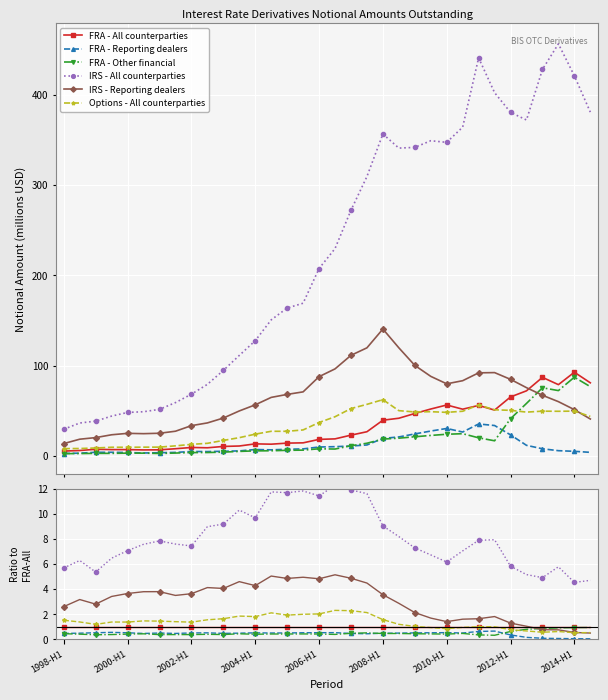

What are all the series names shown in the legend?

FRA - All counterparties, FRA - Reporting dealers, FRA - Other financial, IRS - All counterparties, IRS - Reporting dealers, Options - All counterparties